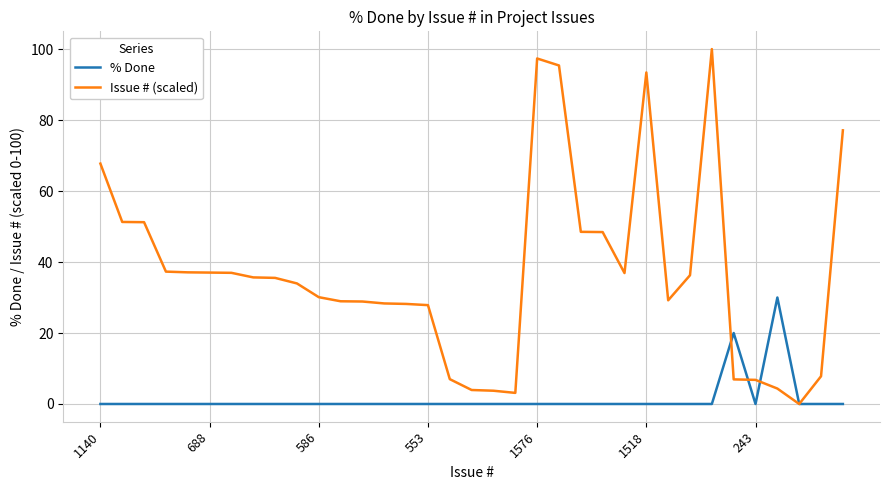

What is the sum of all Issue # (scaled) values?

1302.3